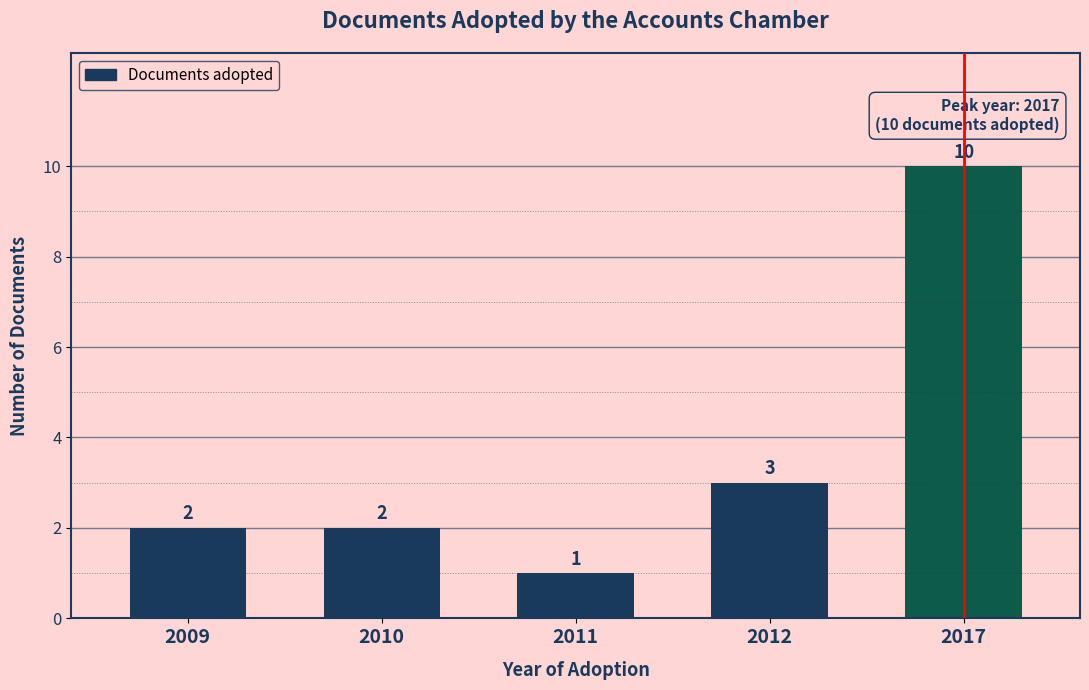

Reading left to right, extract all data points from this chart.

2	2	1	3	10